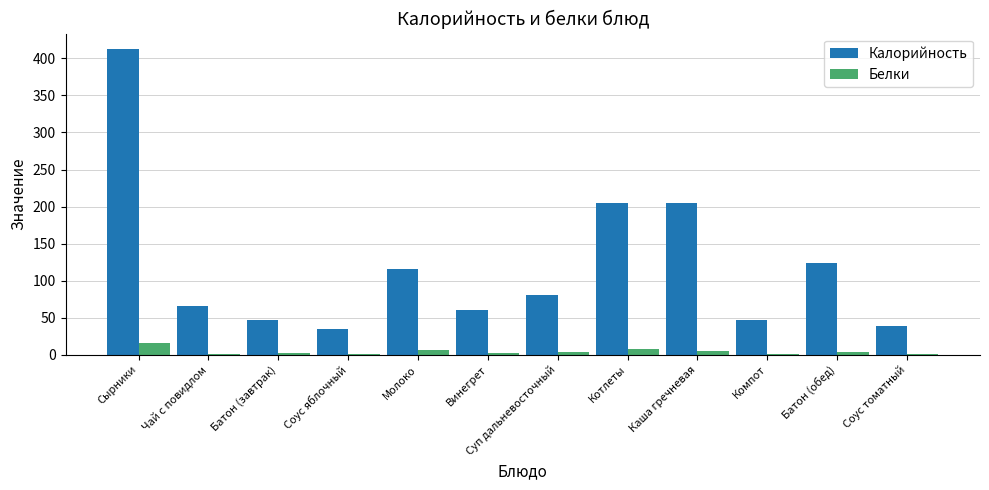

What is the sum of all Калорийность values?

1435.0